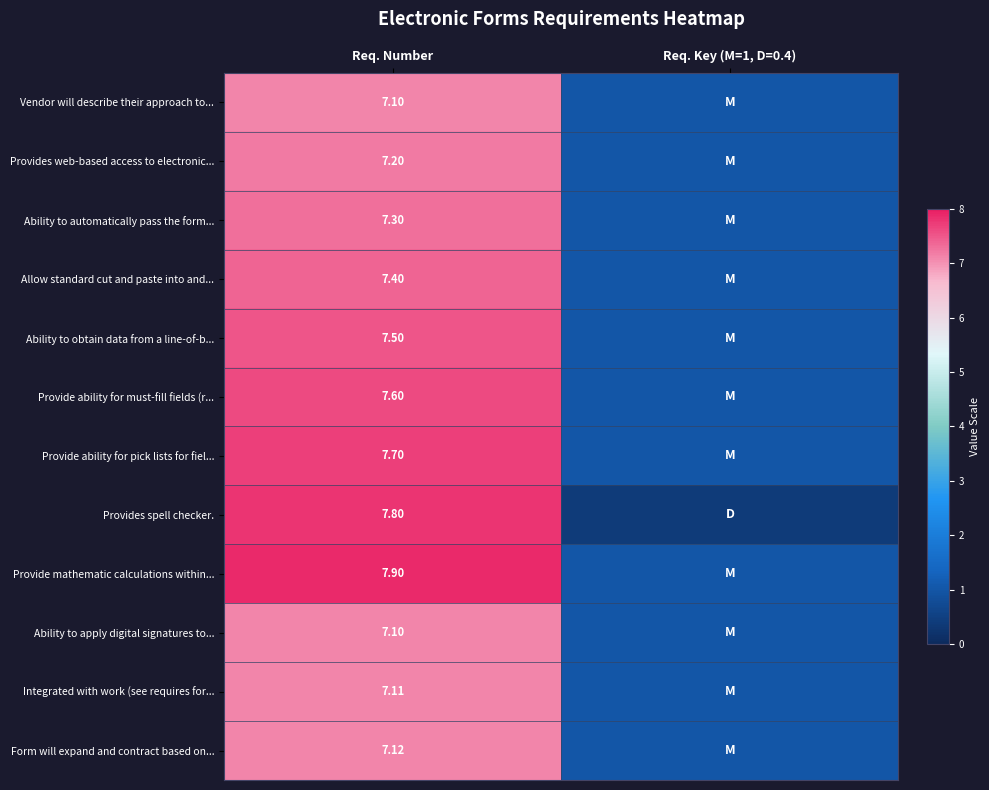

At which label does Provide ability for pick lists for fiel... first exceed 7?

Req. Number